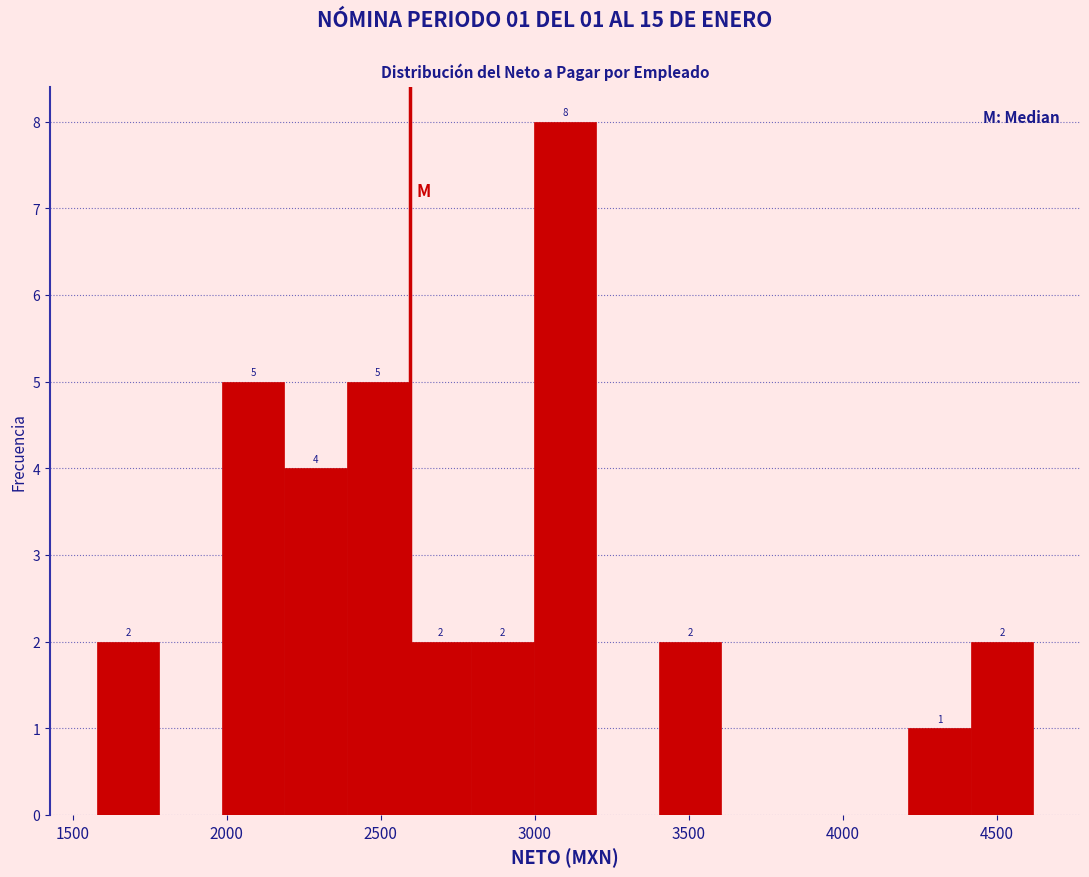

Over which range of the x-axis is the bar tallest?

3000 to 3200